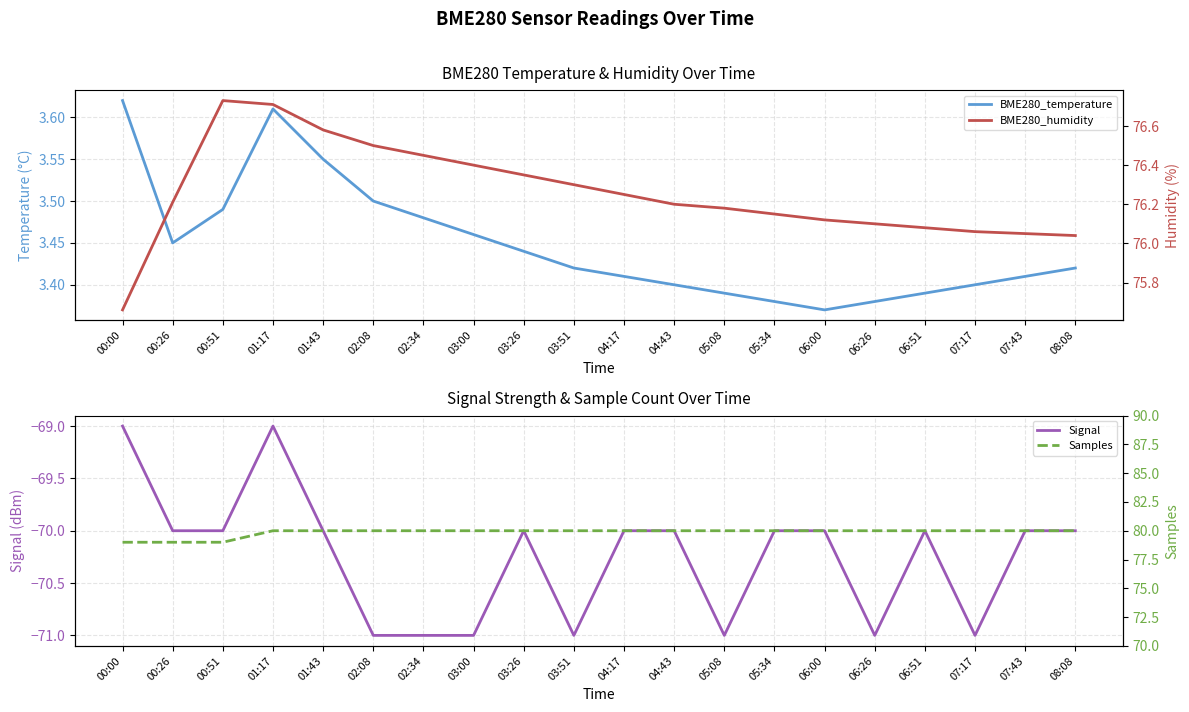

True or false: BME280_temperature has more than 1 points higher than both neighbors.

False